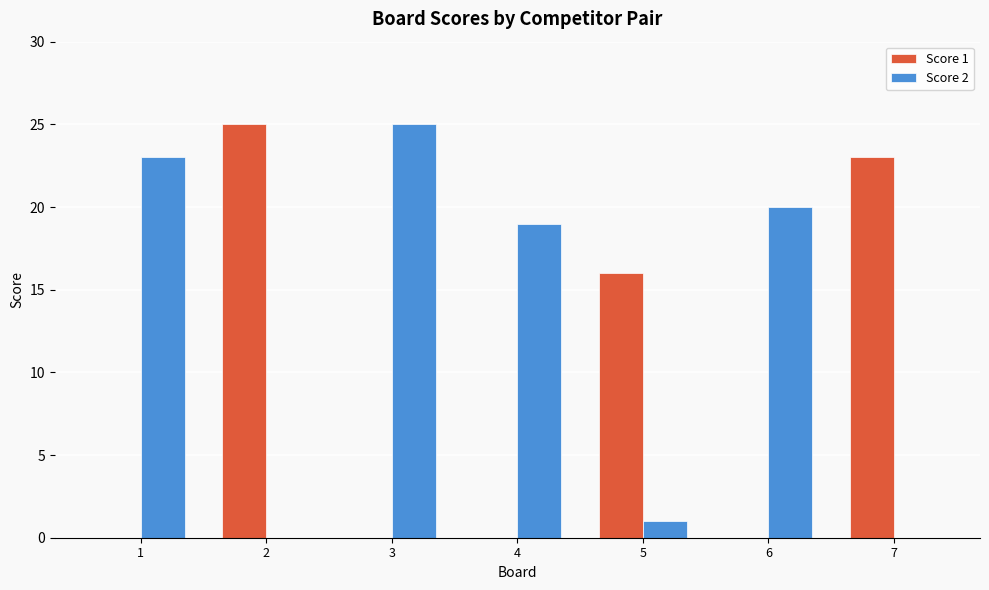

What is the maximum value for Score 2?

25